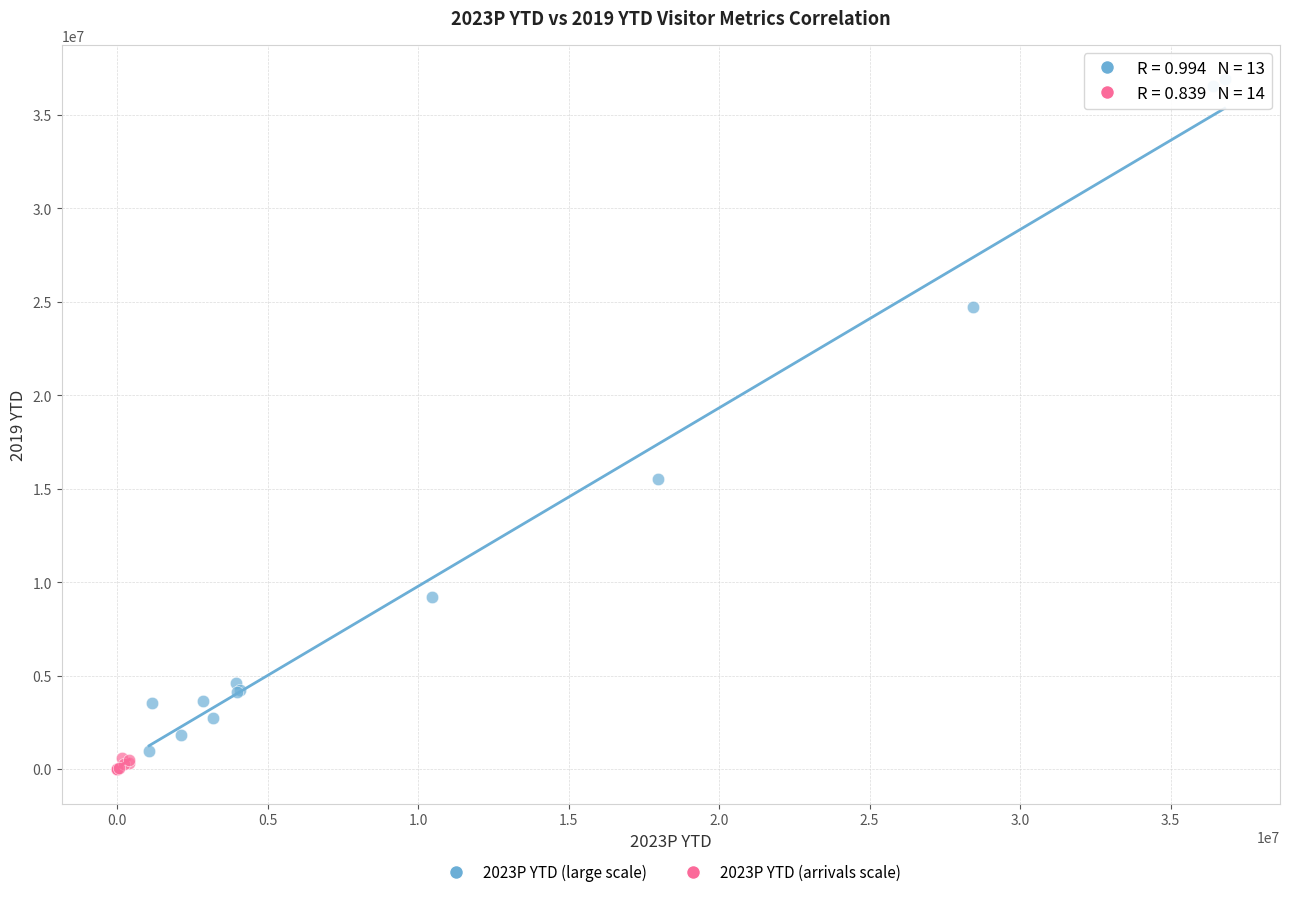

Which series contains the highest Y value?

2023P YTD (large scale)